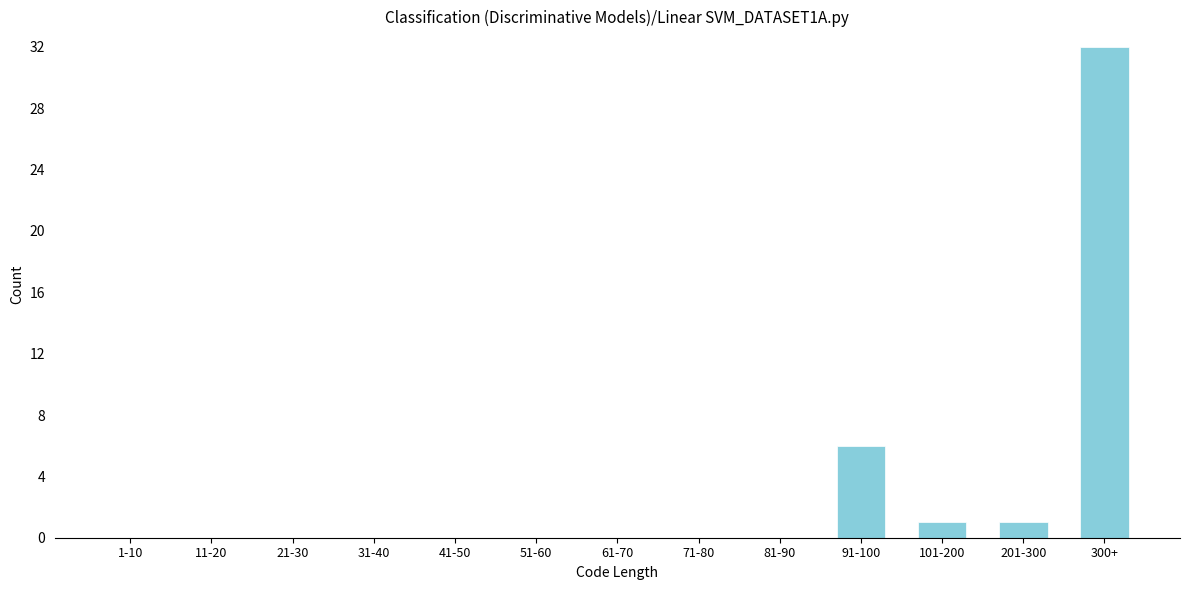

Reading left to right, extract all data points from this chart.

1-10=0	11-20=0	21-30=0	31-40=0	41-50=0	51-60=0	61-70=0	71-80=0	81-90=0	91-100=6	101-200=1	201-300=1	300+=32